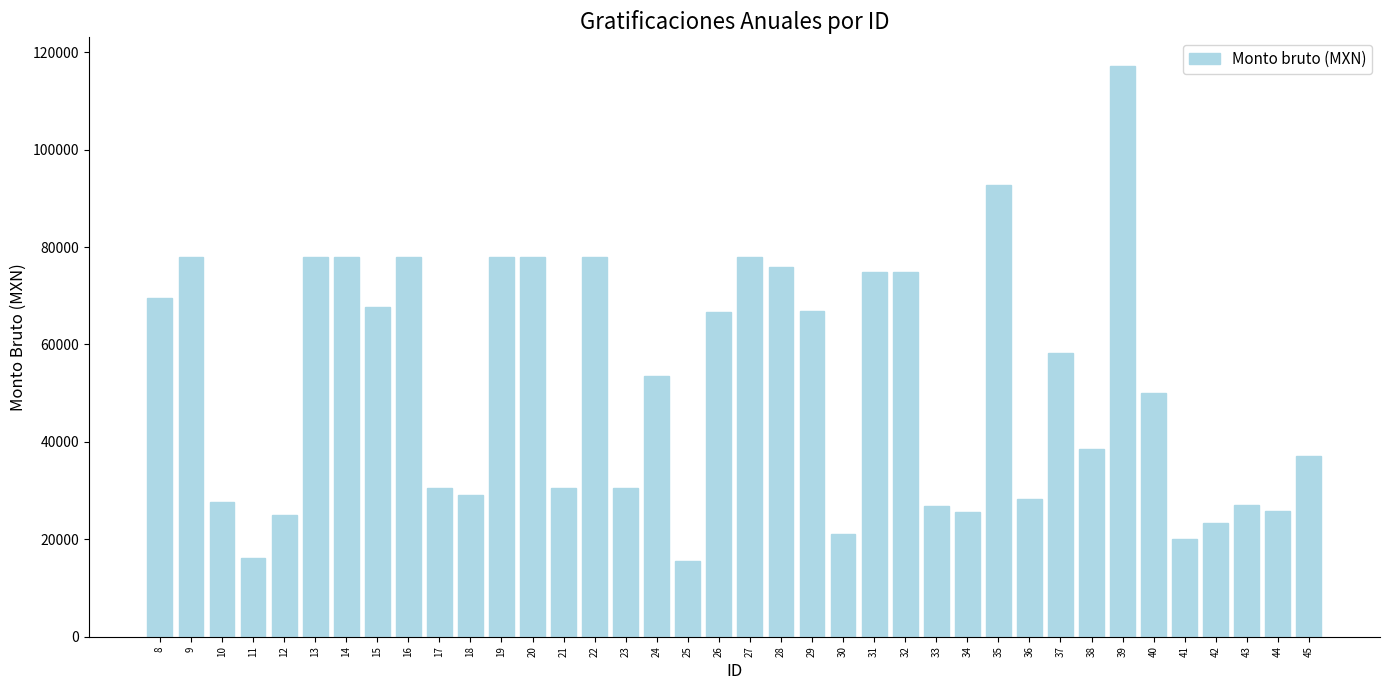

How many categories are shown in the chart?

38